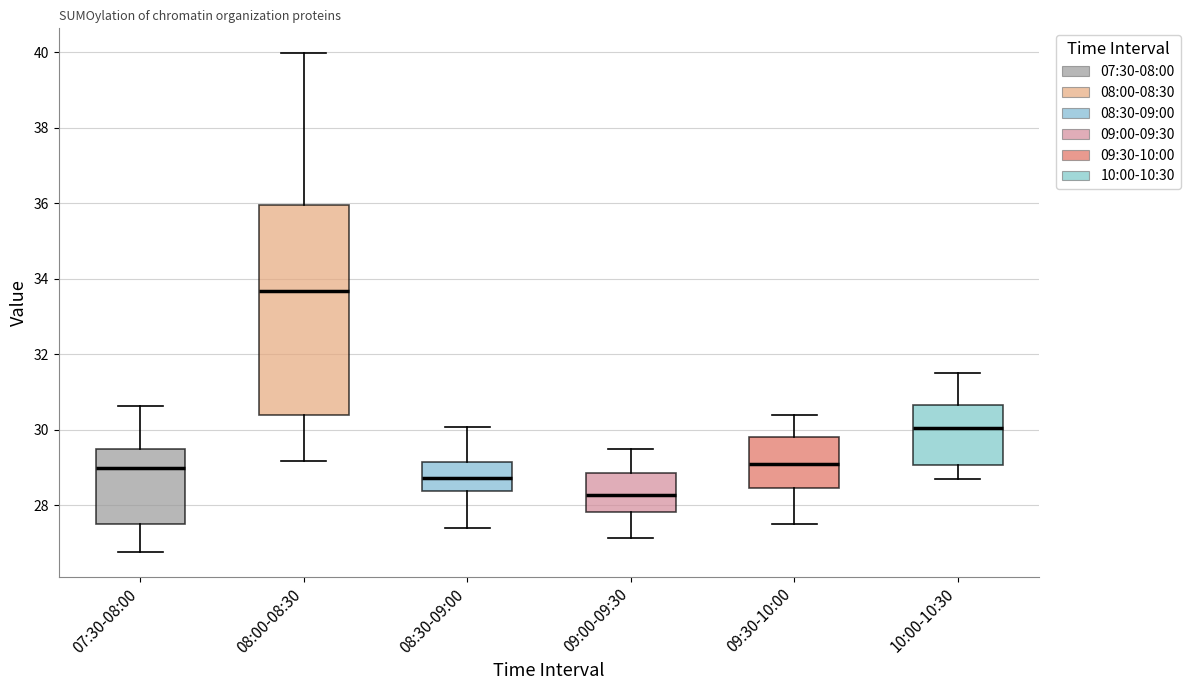

Reading left to right, read every box against the y-axis: the position of its median line, the range the box covers, and the ends of its whiskers. The values are not printed on the chart, so give them approximately, as read against the axis.

07:30-08:00: median 29.0, box 27.4 to 29.6, whiskers 26.8 to 30.6
08:00-08:30: median 33.6, box 30.4 to 36.0, whiskers 29.2 to 40.0
08:30-09:00: median 28.8, box 28.4 to 29.2, whiskers 27.4 to 30.0
09:00-09:30: median 28.2, box 27.8 to 28.8, whiskers 27.2 to 29.6
09:30-10:00: median 29.2, box 28.4 to 29.8, whiskers 27.6 to 30.4
10:00-10:30: median 30.0, box 29.0 to 30.6, whiskers 28.8 to 31.6